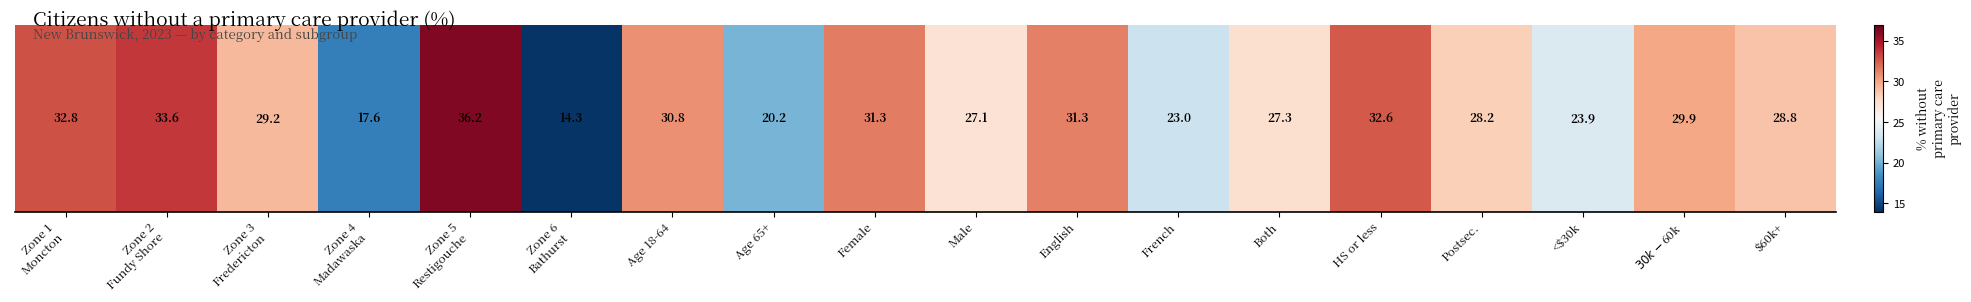

What is the difference between the values at $30k-$60k and $60k+?

1.1